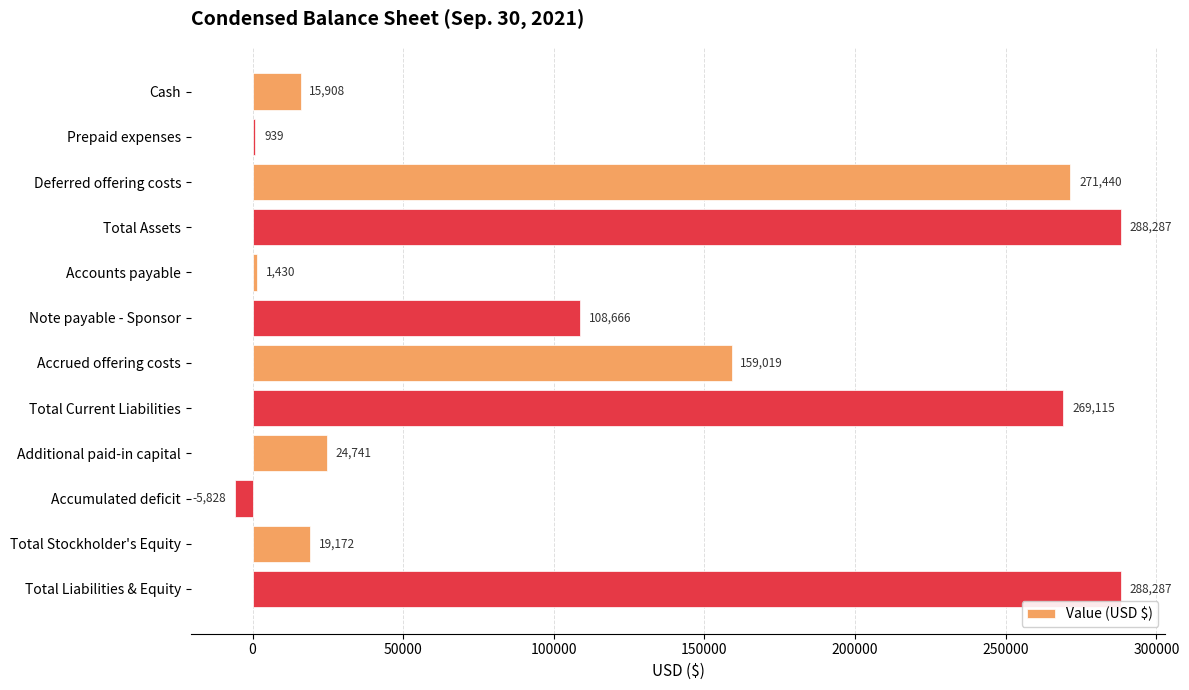

Are the bars horizontal?

Yes